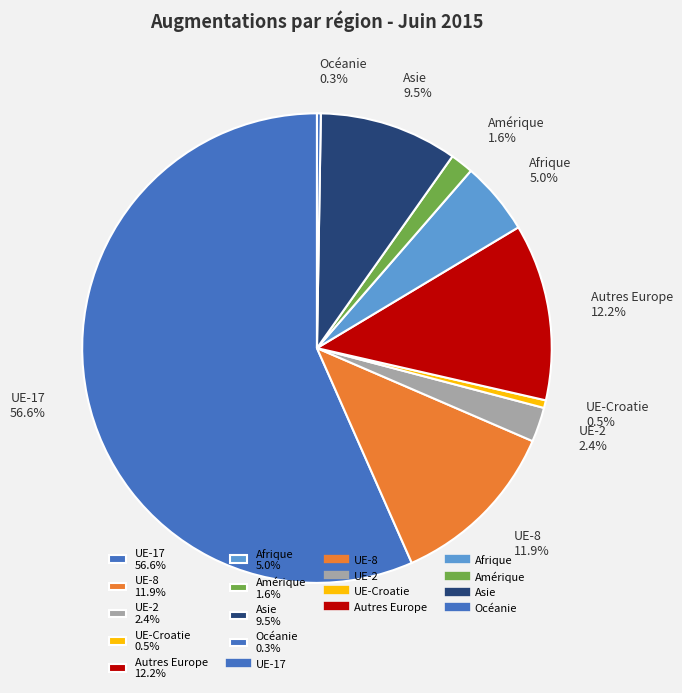

To the nearest percent, what is the difference between the largest and smallest slice percentages?

56%